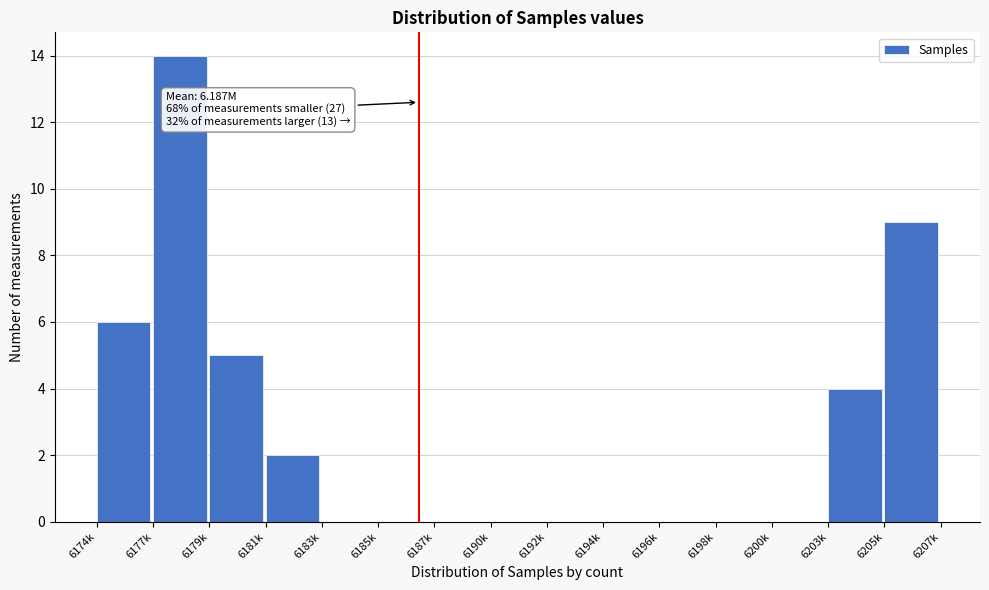

Reading right to left, transcribe all the data shown in this chart.

6205k=9	6203k=4	6200k=0	6198k=0	6196k=0	6194k=0	6192k=0	6190k=0	6187k=0	6185k=0	6183k=0	6181k=2	6179k=5	6177k=14	6174k=6